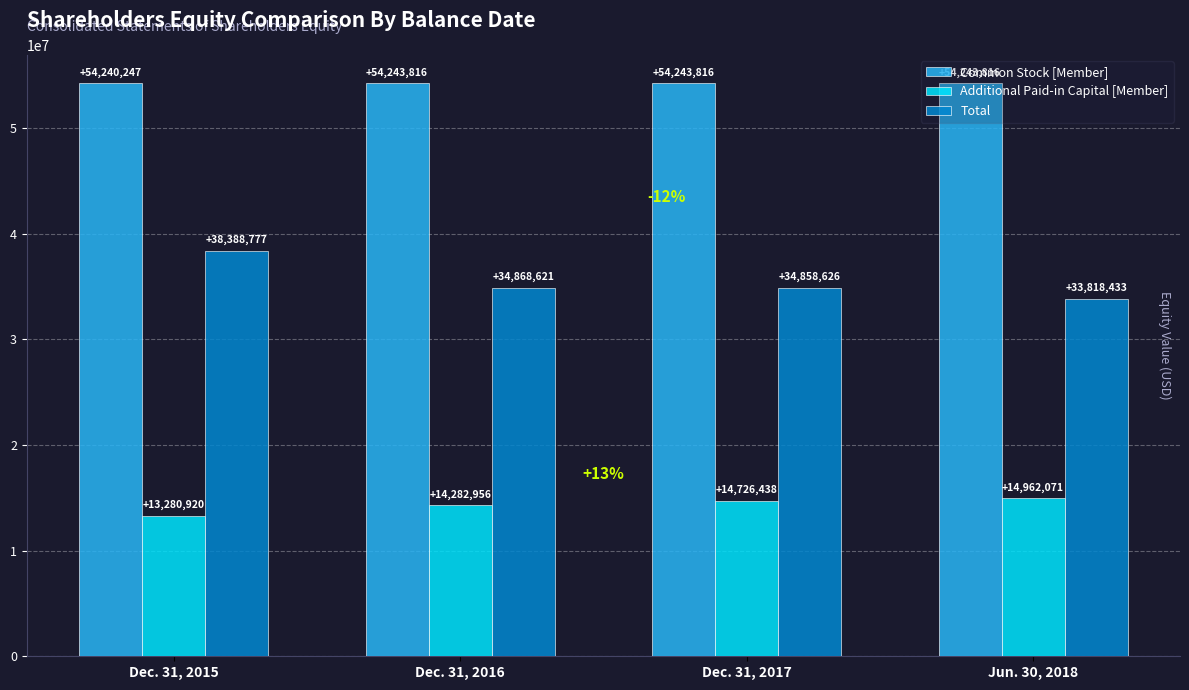

What is the sum of all Common Stock [Member] values?

216971695